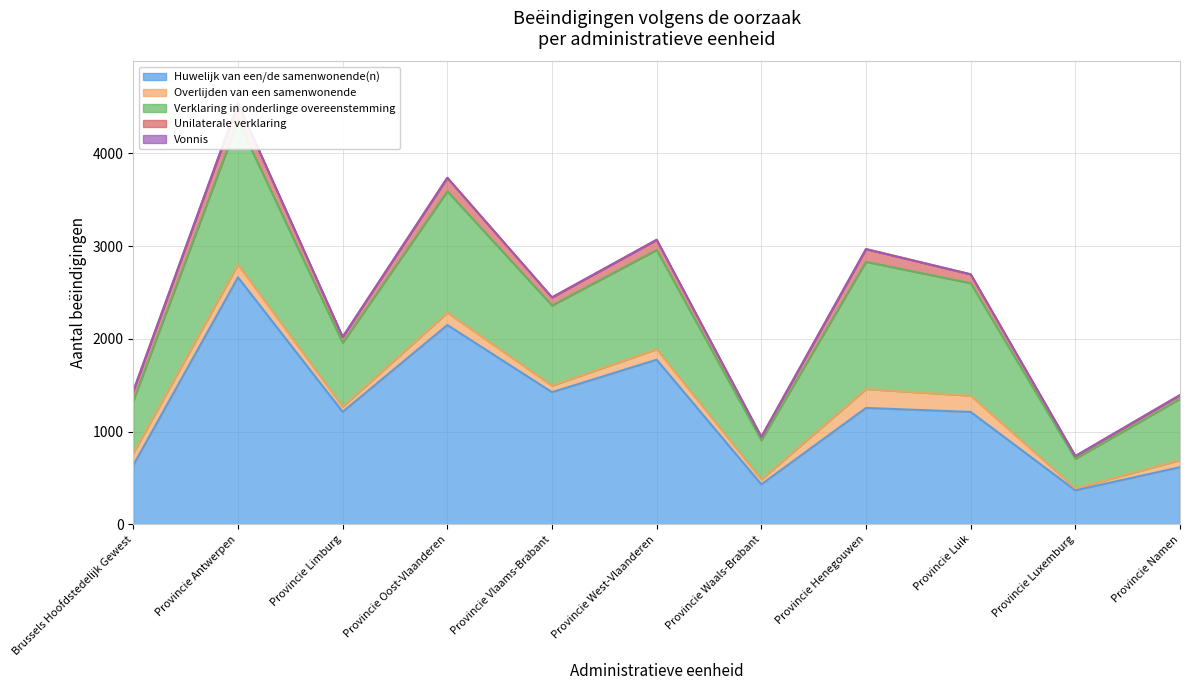

Where does the Verklaring in onderlinge overeenstemming series first go above 865?

Provincie Antwerpen